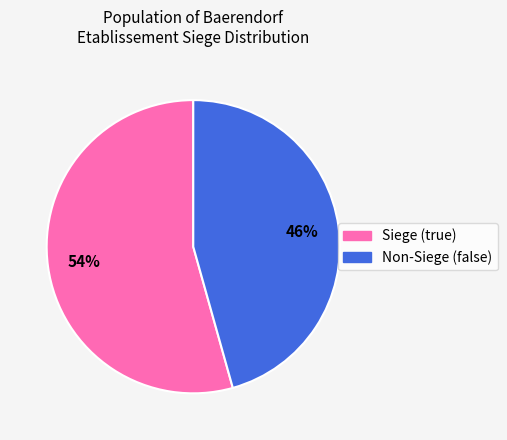

Is there any slice that represents more than half of the pie?

Yes